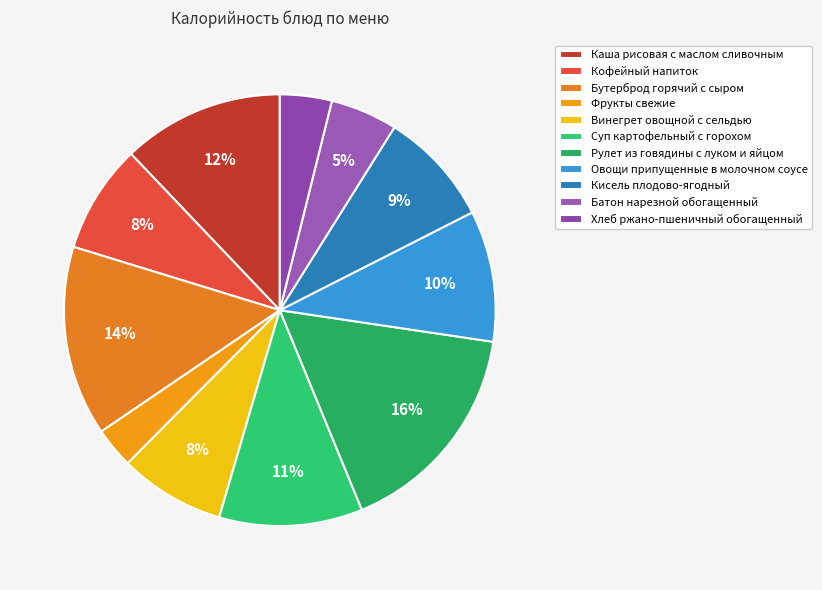

What portion of the pie excludes Рулет из говядины с луком и яйцом?

83.5%